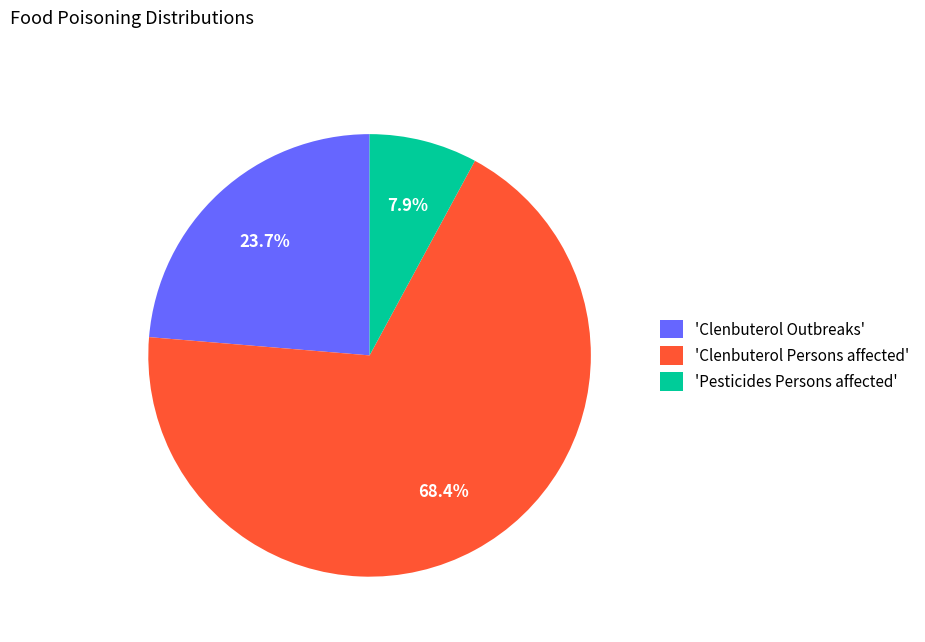

Rank the categories by value from highest to lowest.

'Clenbuterol Persons affected', 'Clenbuterol Outbreaks', 'Pesticides Persons affected'